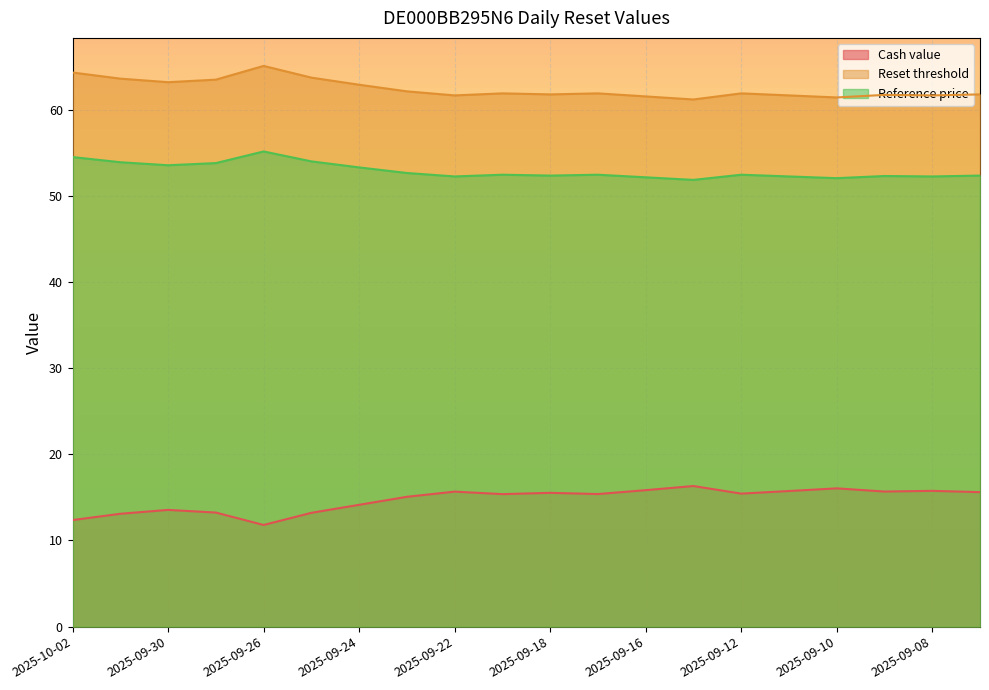

What is the difference between the maximum and minimum values in the Reference price series?

3.3